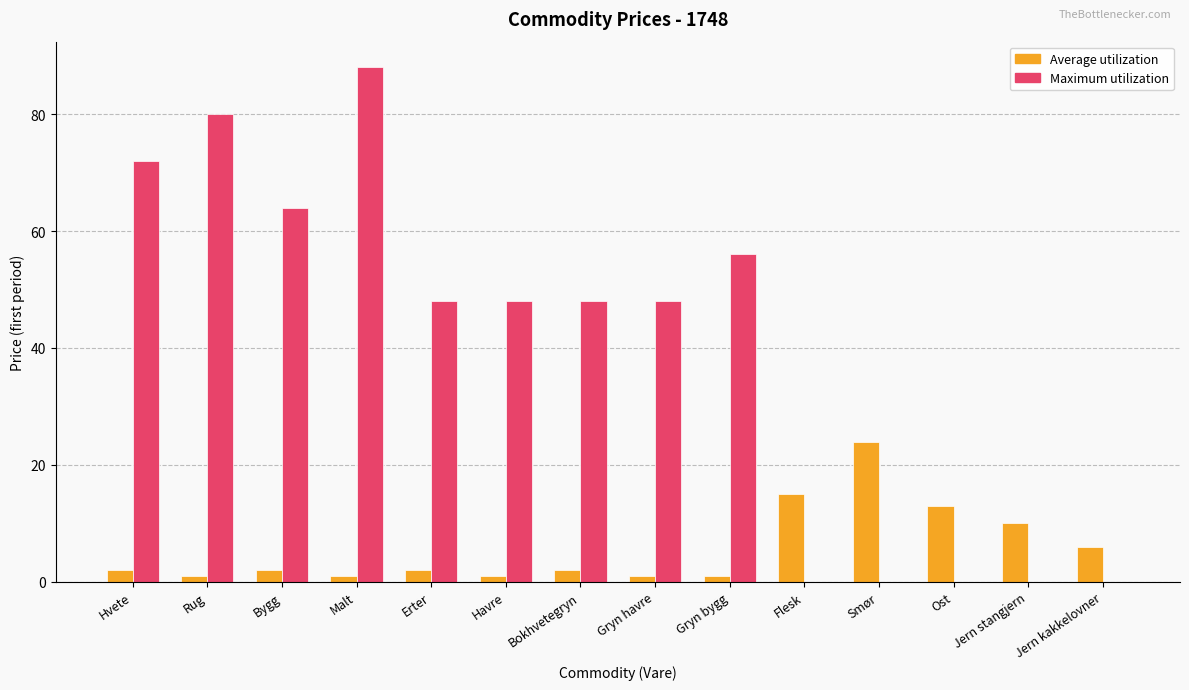

Reading left to right, extract all data points from this chart.

Average utilization: 2	1	2	1	2	1	2	1	1	15	24	13	10	6
Maximum utilization: 72	80	64	88	48	48	48	48	56	0	0	0	0	0